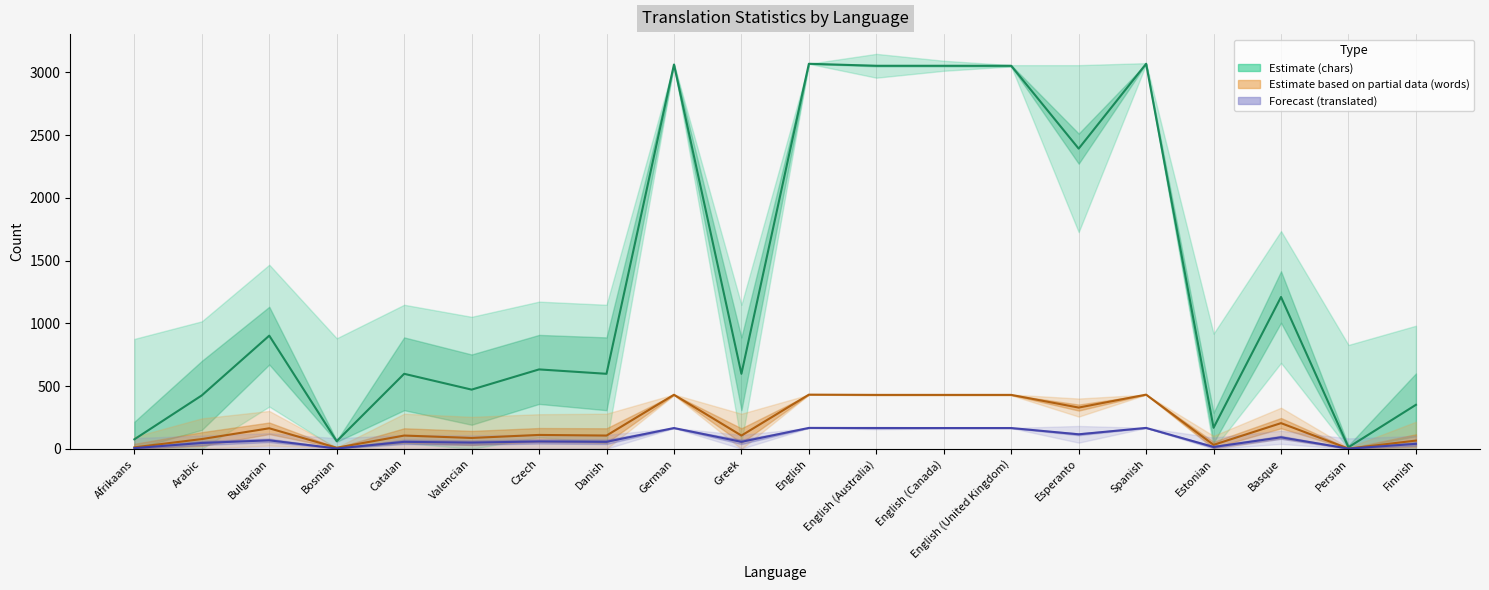

At which category does the chart reach its minimum across all series?

Persian